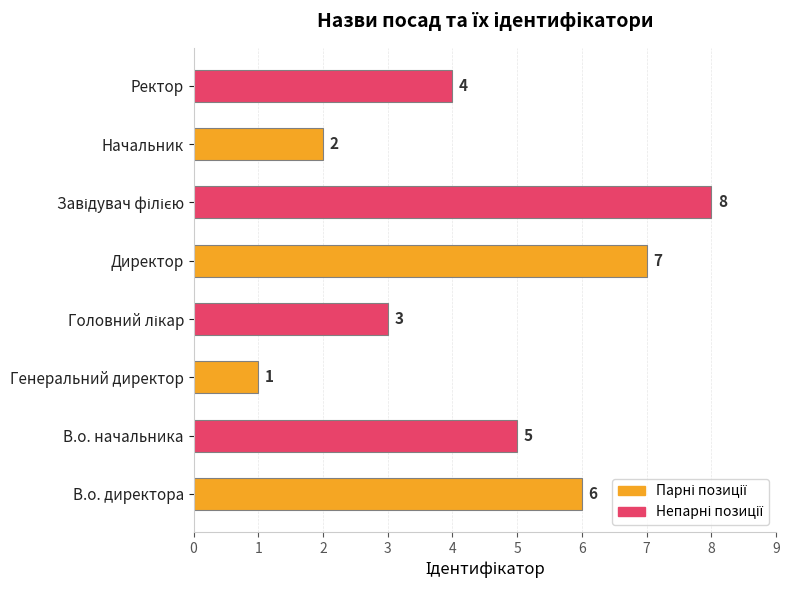

How many series are shown in this chart?

1